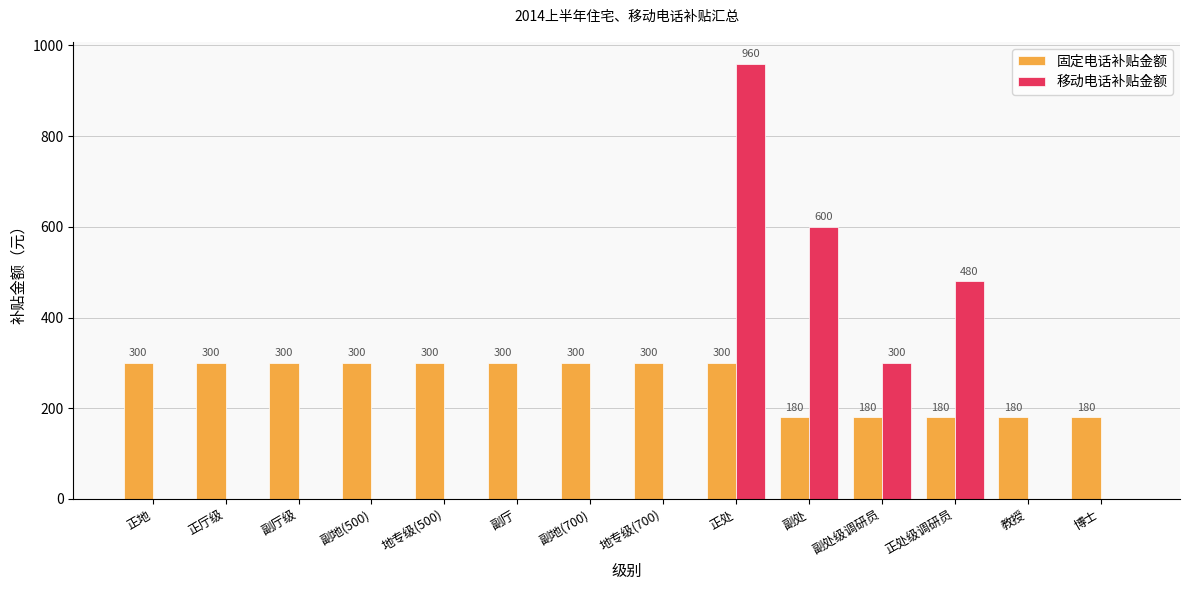

Which label corresponds to the largest value in the chart?

正处